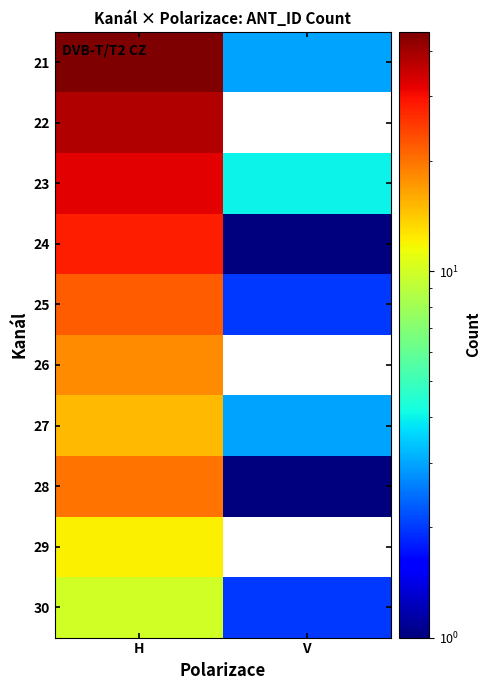

What is the difference between the 28 values at V and H?

19.0